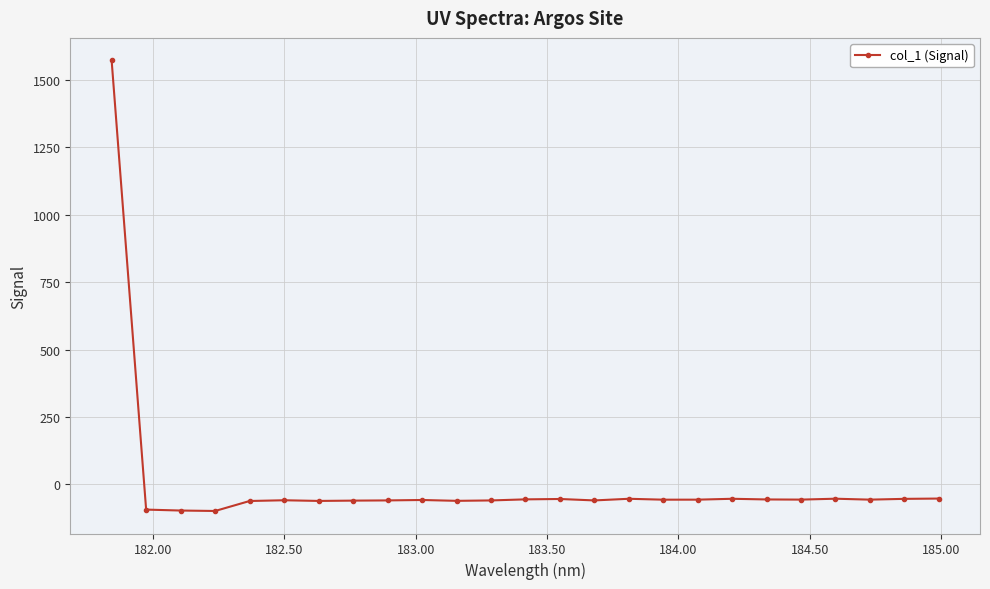

What is the value of the 10th point from the left?

-57.5